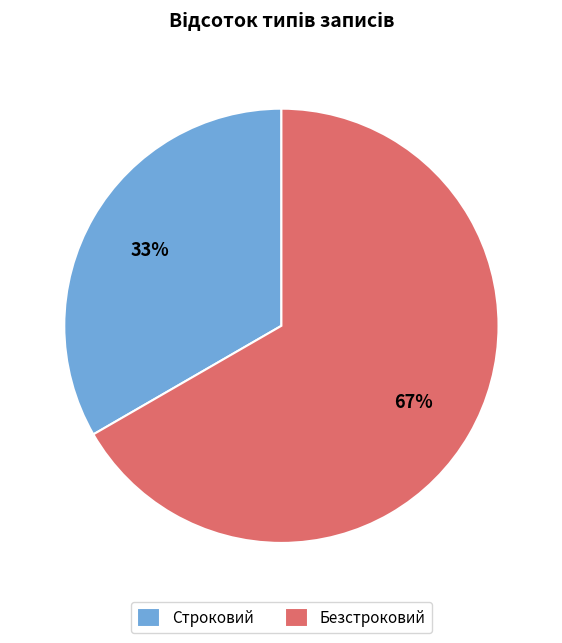

To the nearest percent, what percentage of the pie is Безстроковий?

67%